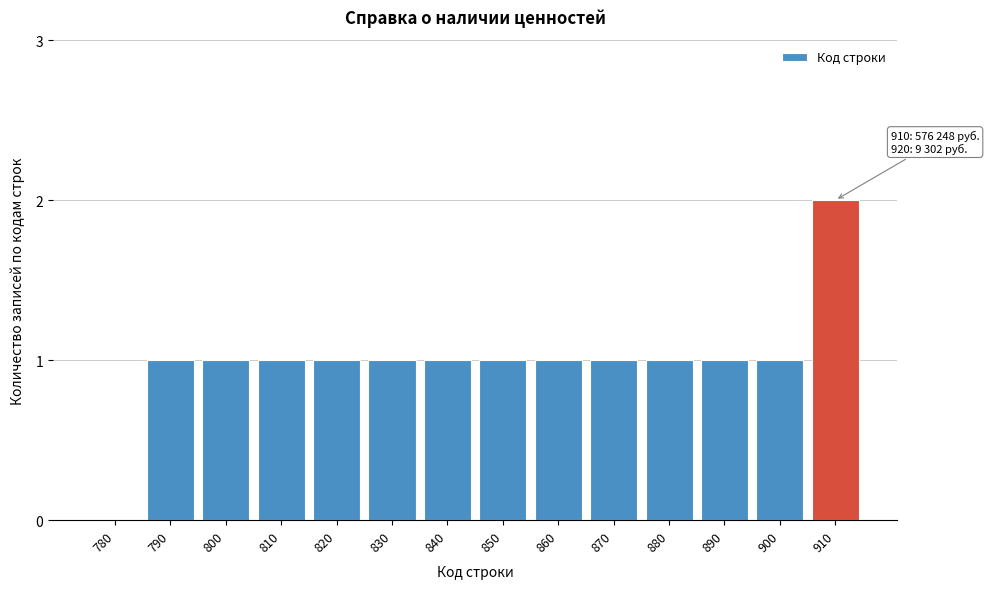

Reading right to left, what are all the values shown in this chart?

910=2	900=1	890=1	880=1	870=1	860=1	850=1	840=1	830=1	820=1	810=1	800=1	790=1	780=0